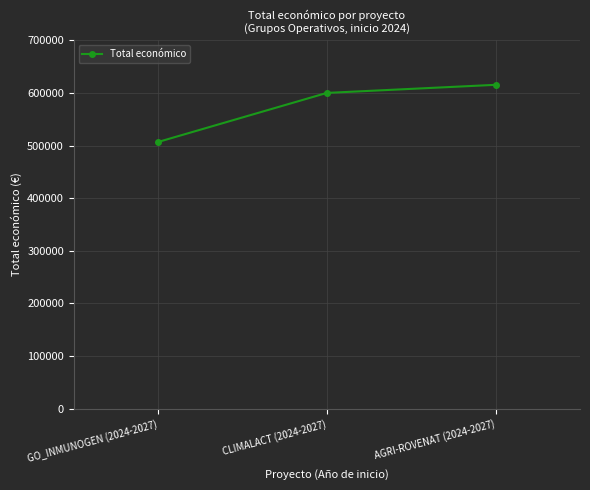

Count the values in the range 506703 to 615375.

3